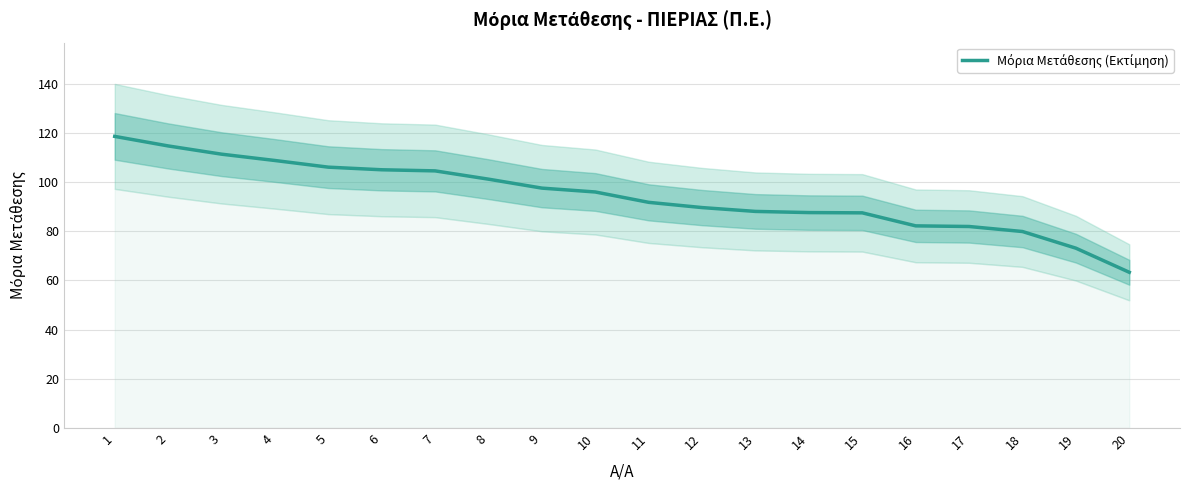

What is the ratio of the value at 19 to the value at 18?

0.9